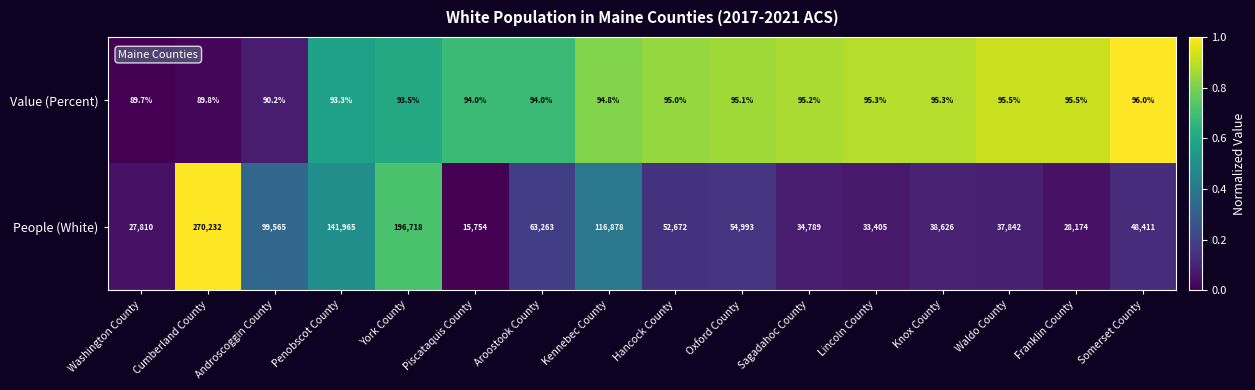

Which label corresponds to the smallest value in the chart?

Washington County